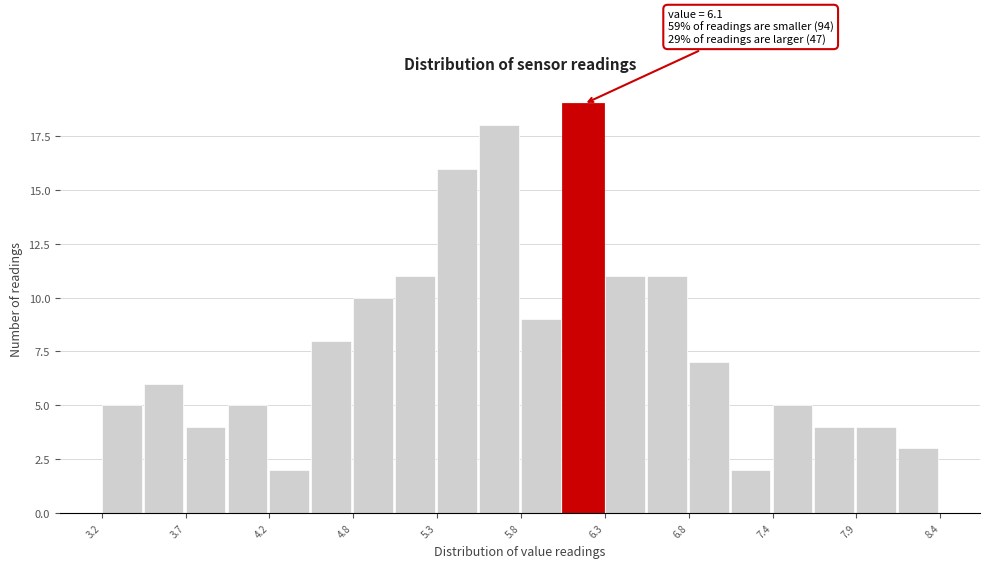

Read against the x-axis, roughly where is the centre of the tallest bar?

6.2